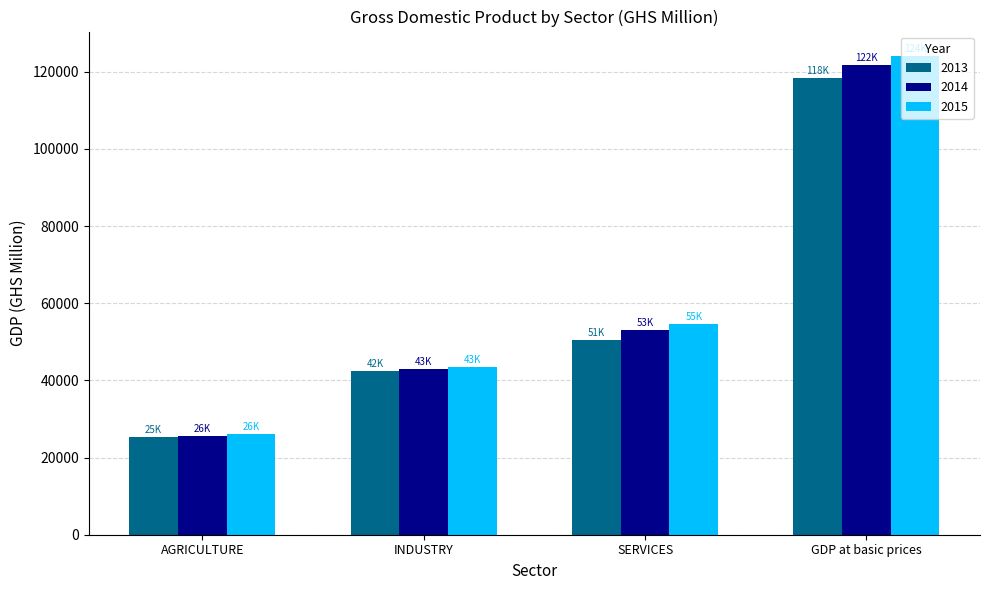

Is it true that 2013 equals 42434.2 at INDUSTRY?

True